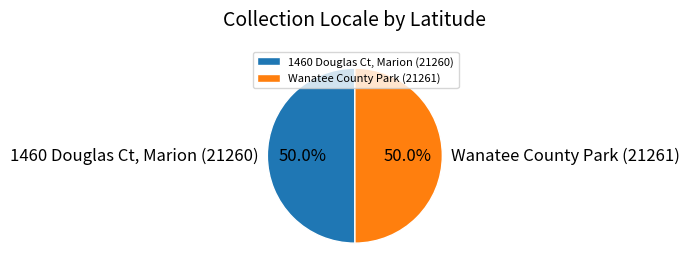

The Wanatee County Park (21261) slice represents 62% of the pie. True or false?

False